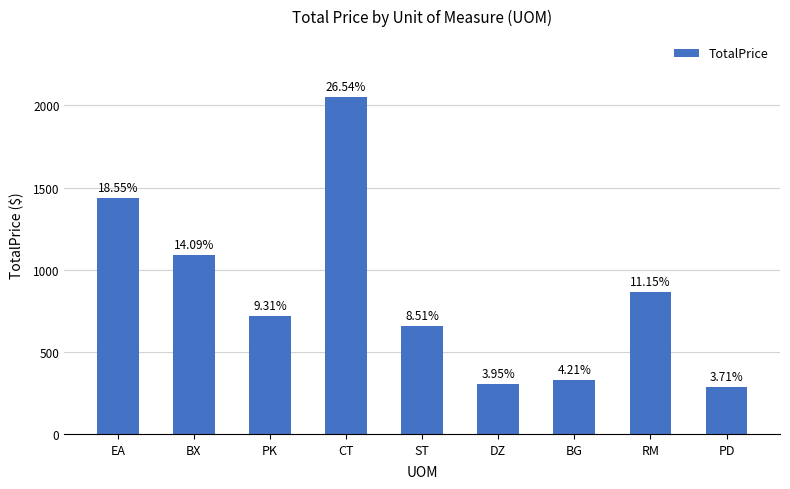

True or false: the data shows 259.8 at BX.

False